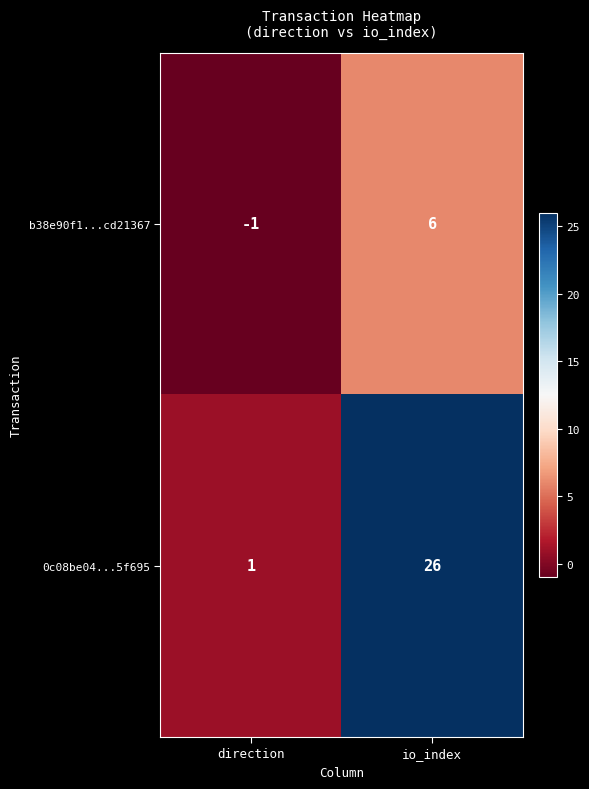

Which series has the largest total across all categories?

0c08be04...5f695